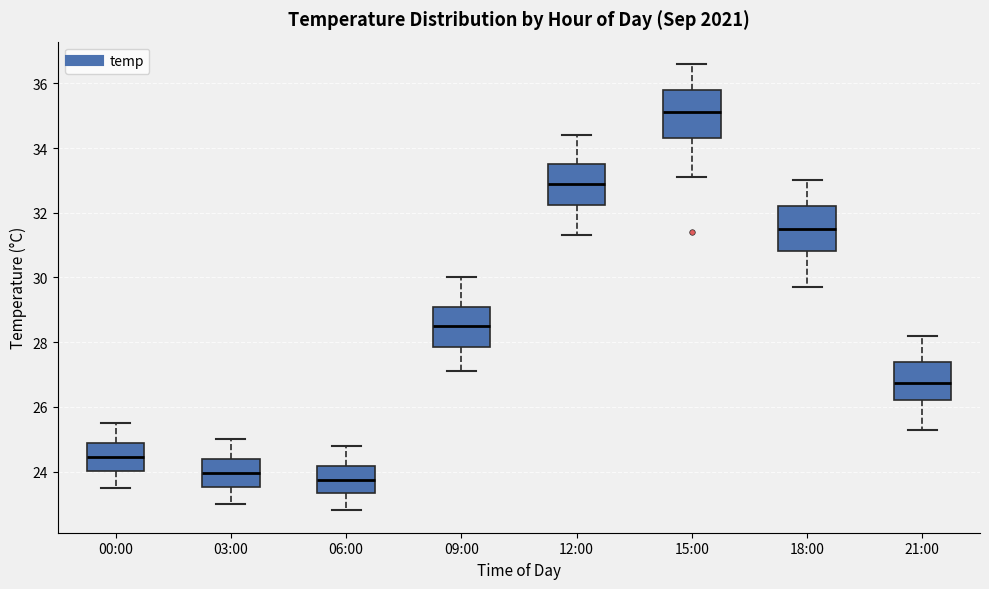

Where is the upper edge of the box for 06:00 on the y-axis? The values are not printed on the chart, so give them approximately, as read against the axis.

24.2